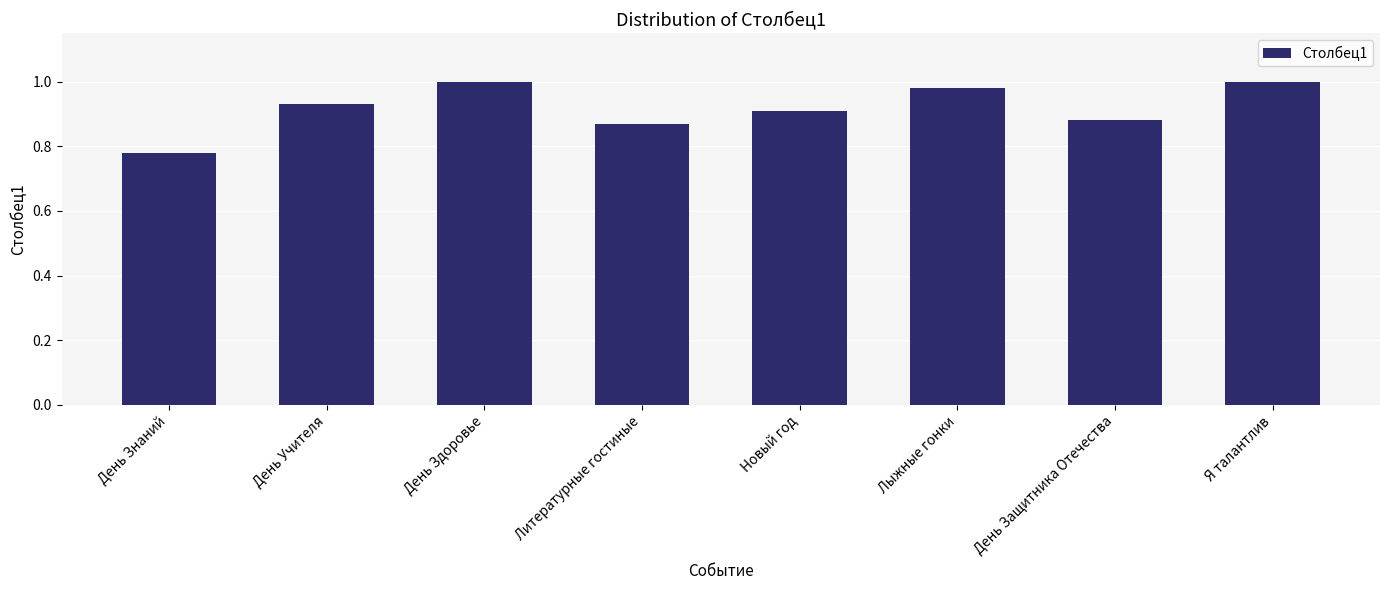

At which category does the chart reach its minimum across all series?

День Знаний